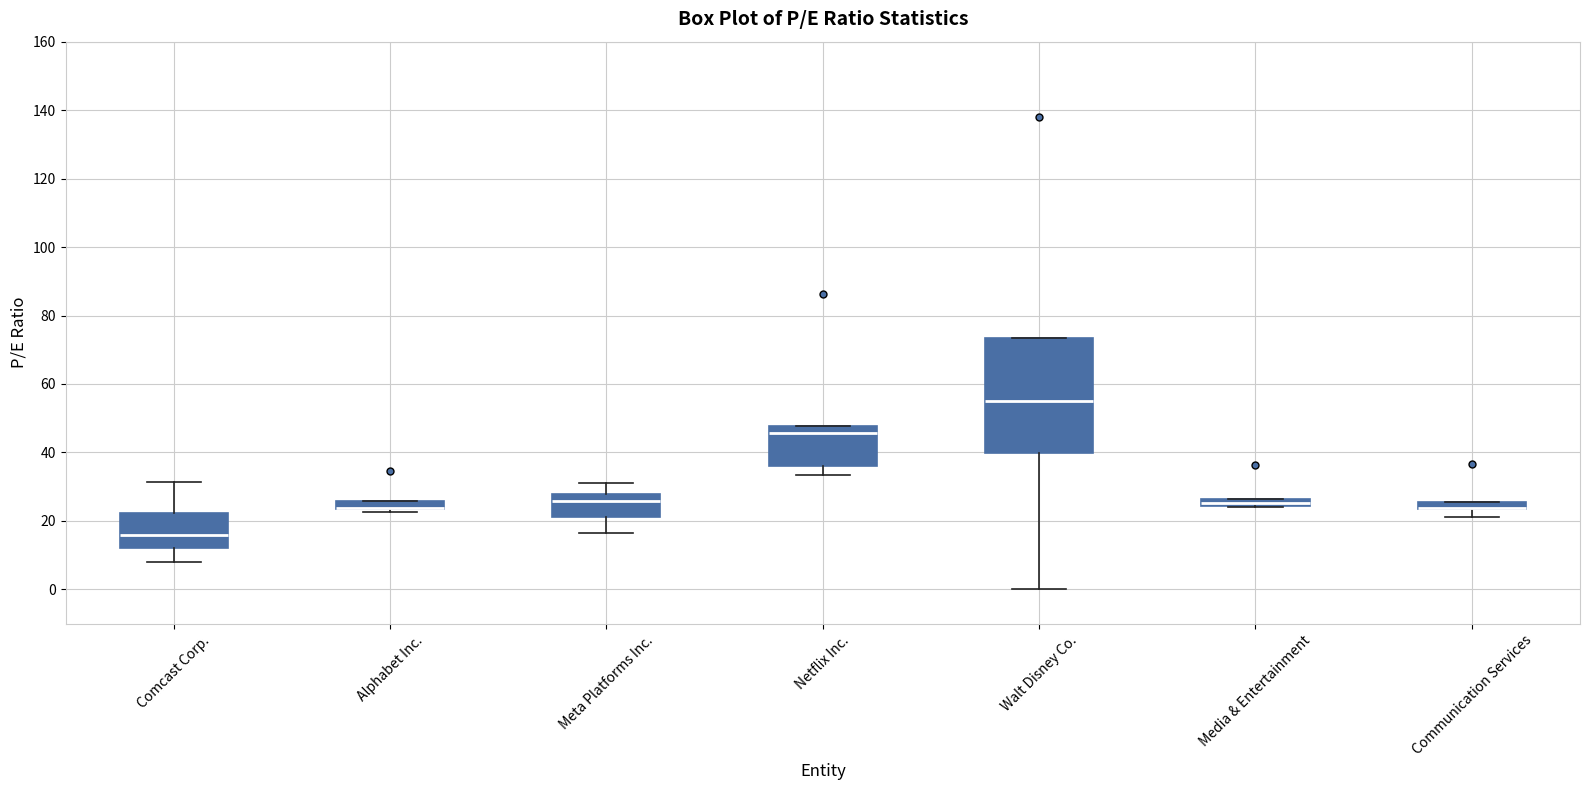

Which box is the tallest, from its lower edge to its upper edge?

Walt Disney Co.